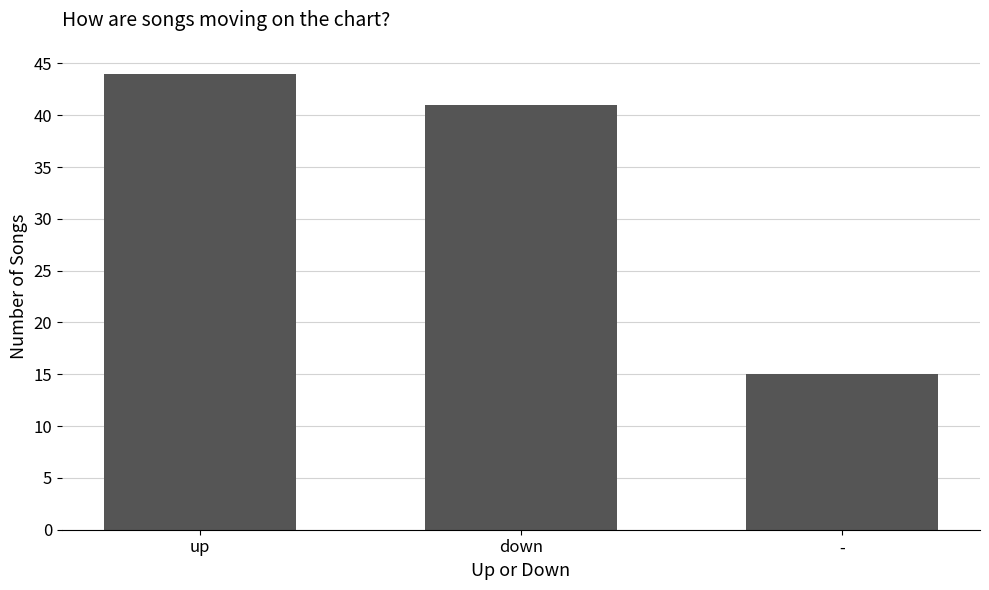

What is the value of the 1st bar from the left?

44